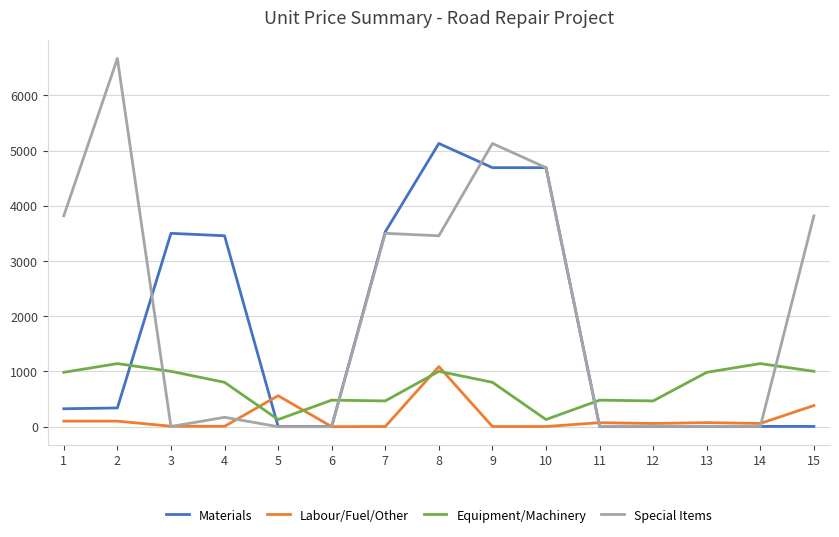

True or false: Labour/Fuel/Other has a value of 4.1 at 9.

True